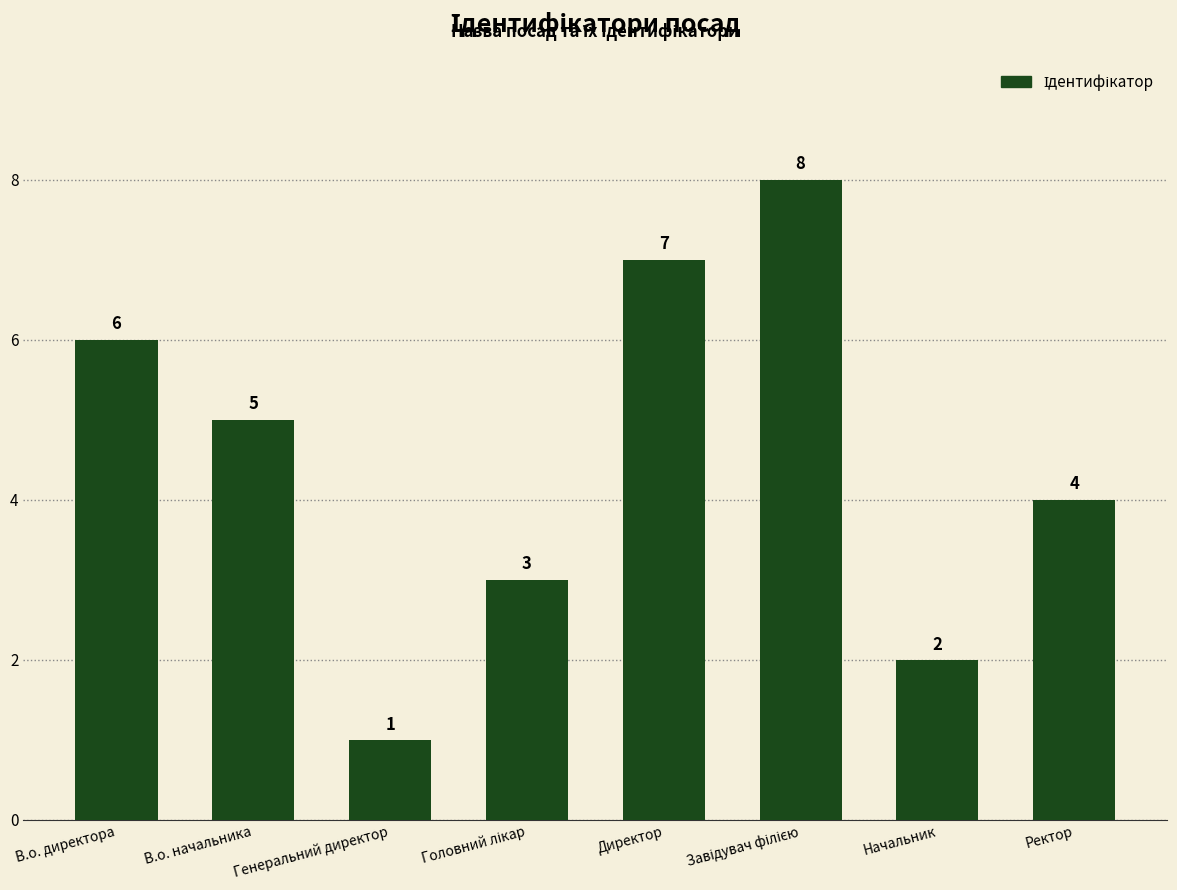

True or false: the data shows 7 at В.о. начальника.

False